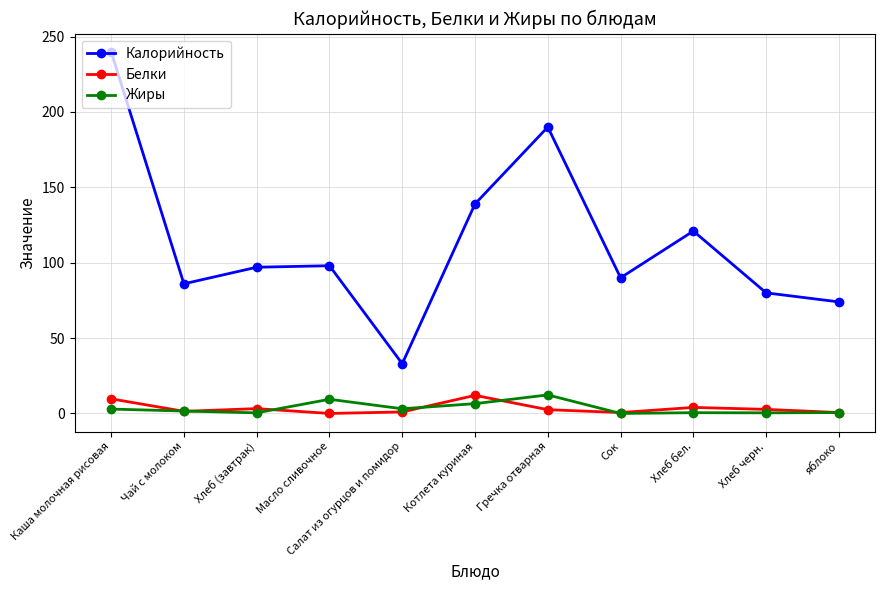

Which series changed the most between Чай с молоком and Гречка отварная?

Калорийность